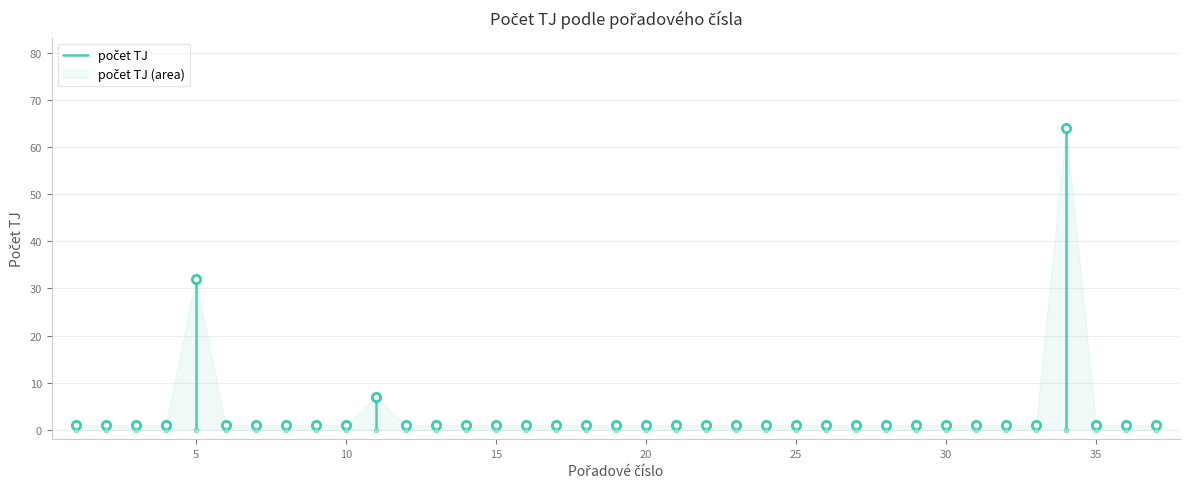

What value does the data have at 5?

32